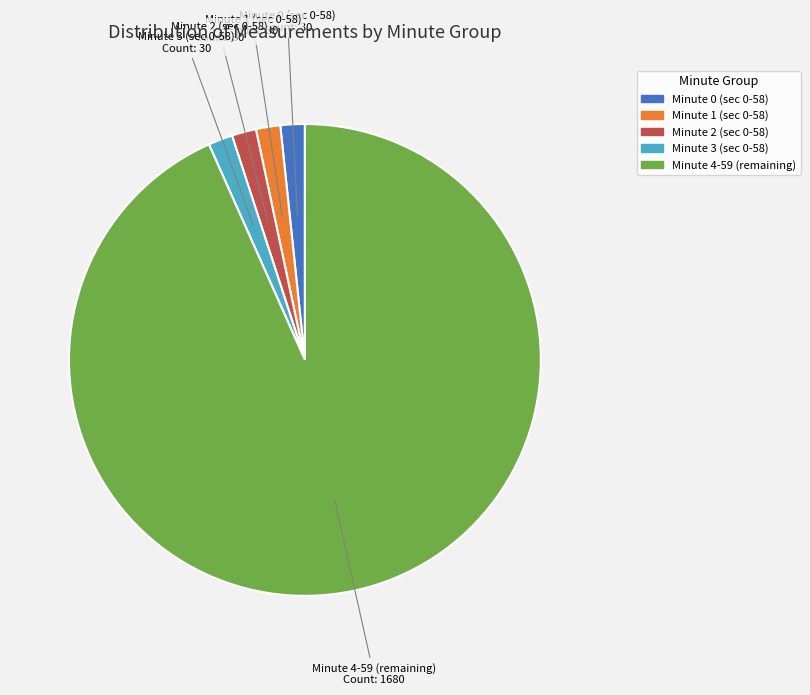

Is there any slice that represents more than half of the pie?

Yes